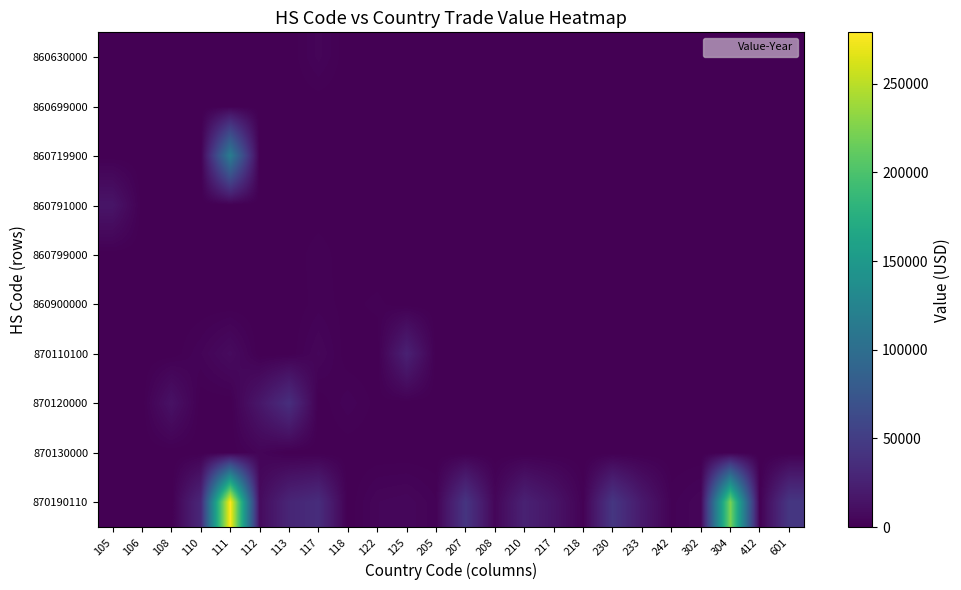

Count the number of data series in this chart.

10